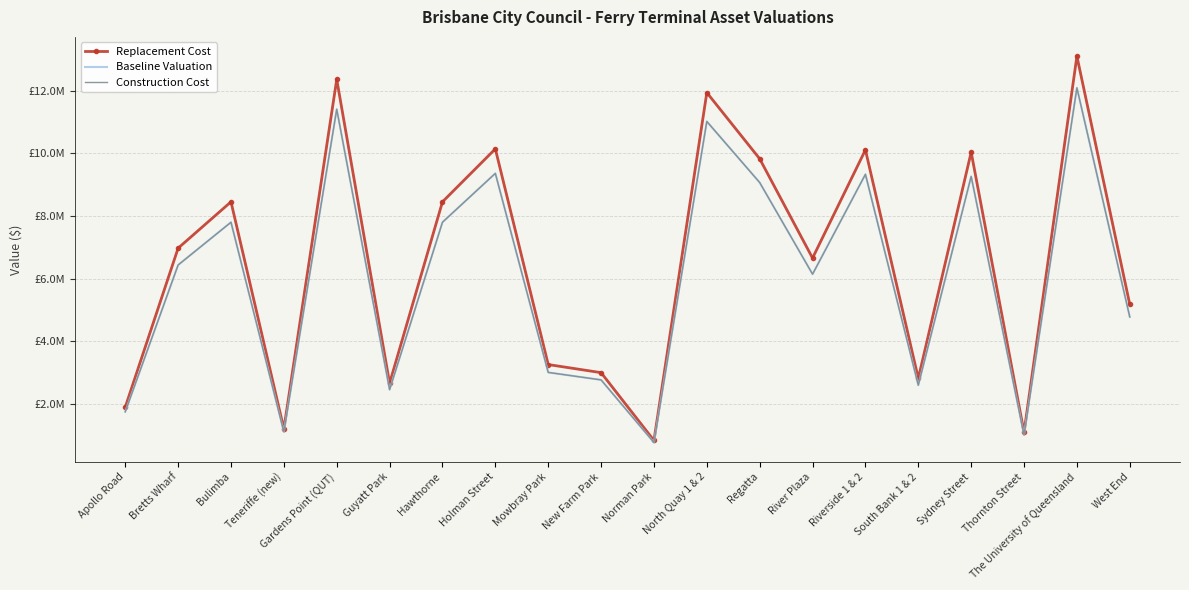

At Bulimba, list the series in order from smallest to largest.

Baseline Valuation, Construction Cost, Replacement Cost